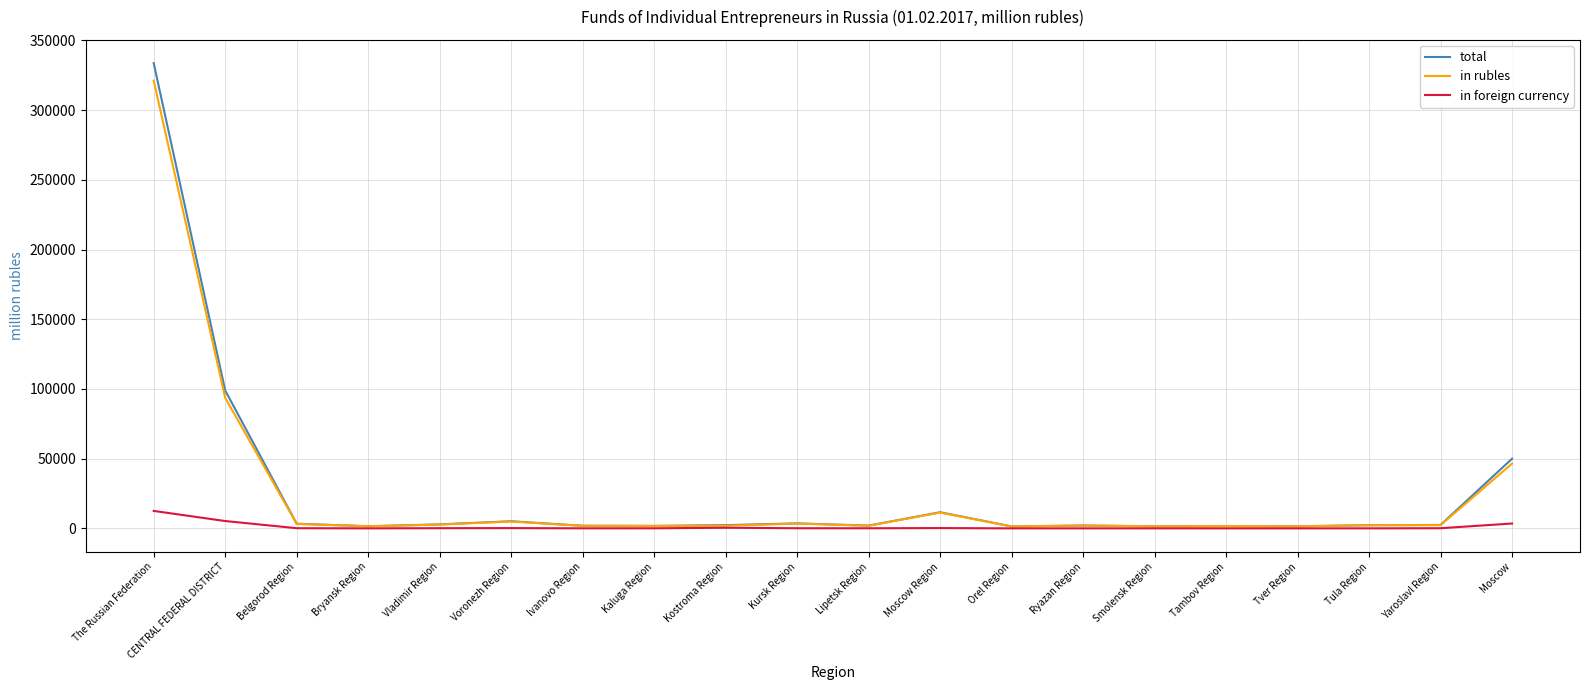

What are all the series names shown in the legend?

total, in rubles, in foreign currency